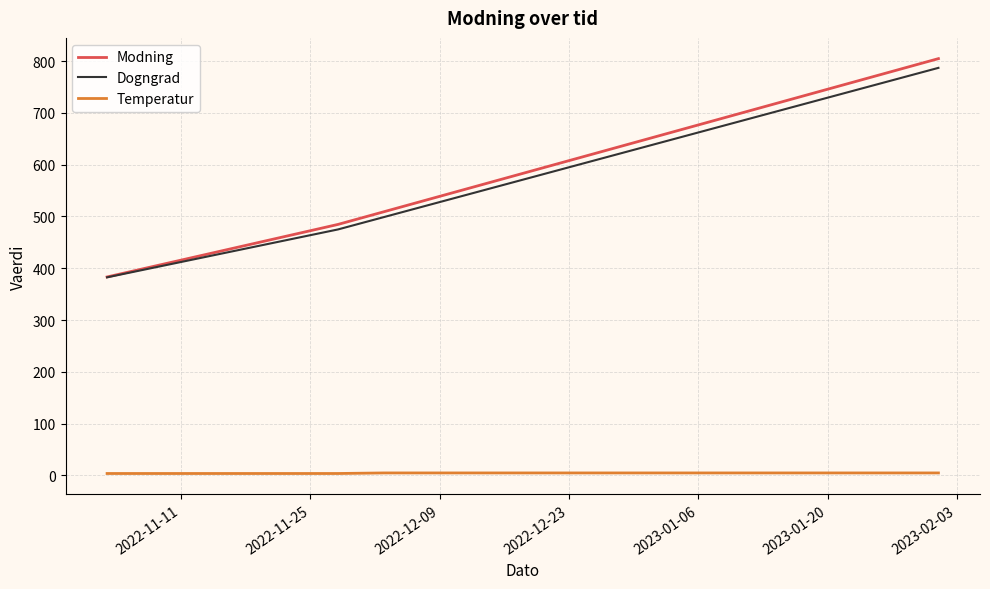

True or false: Dogngrad and Temperatur intersect in this chart.

False